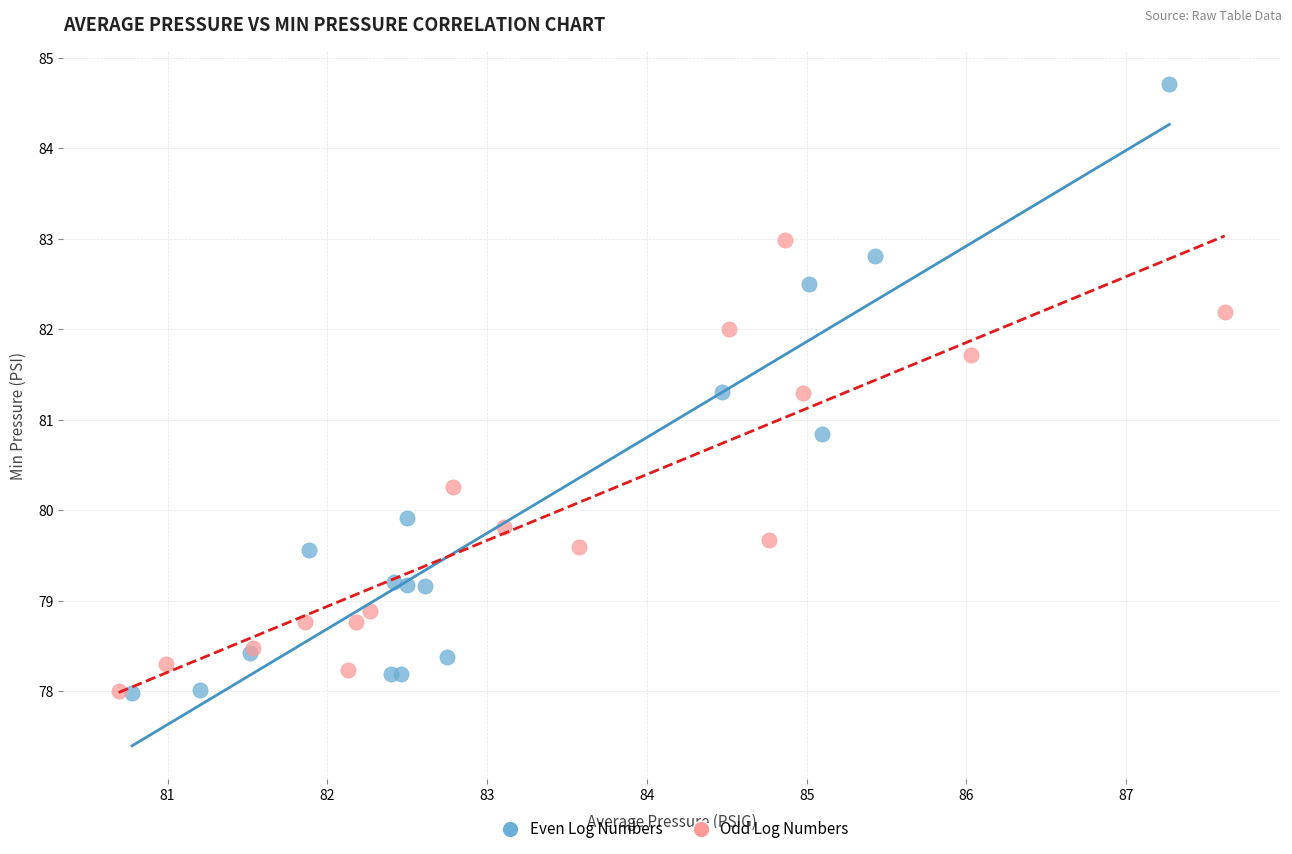

Which series has the largest Y range (max minus min)?

Even Log Numbers